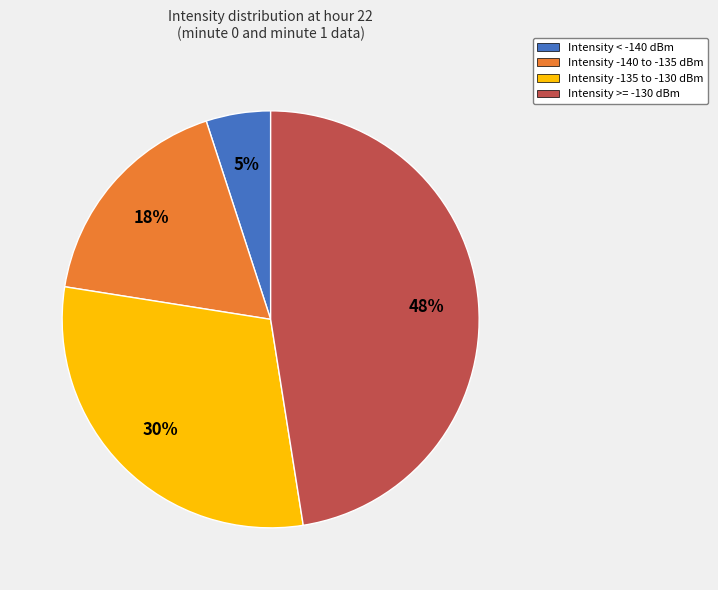

To the nearest percent, what is the average slice percentage?

25%